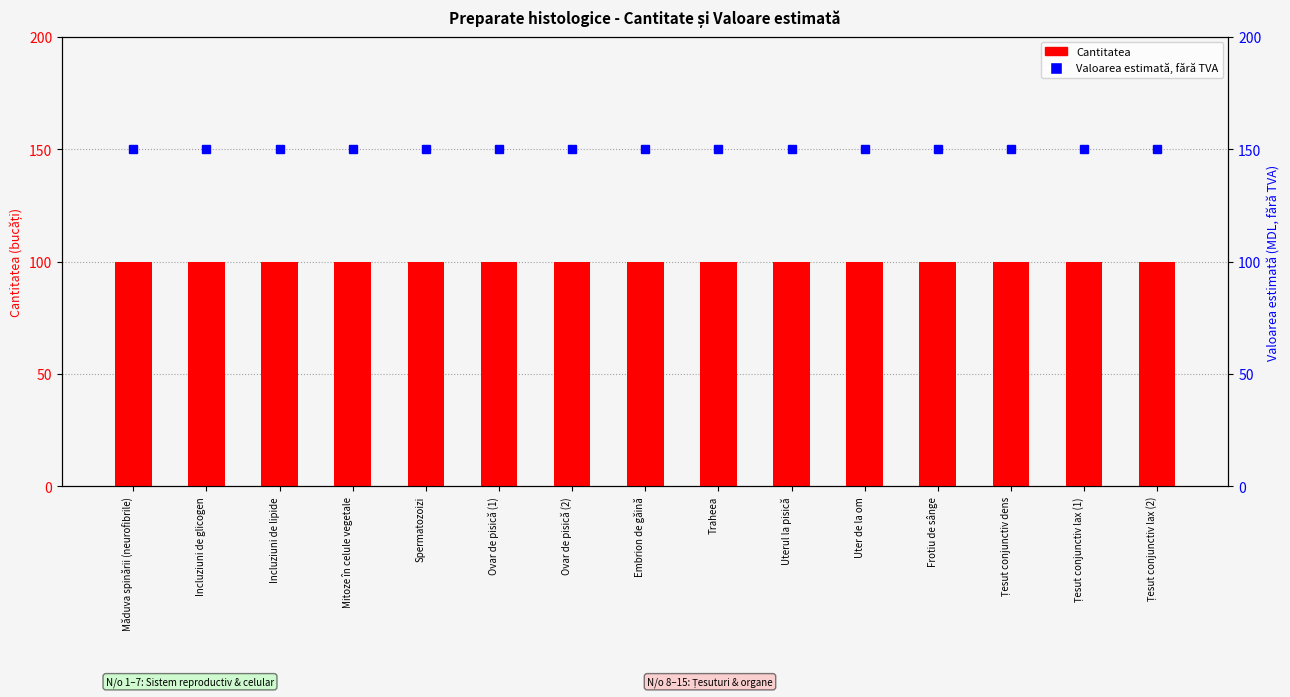

What is the minimum value shown in the chart?

100